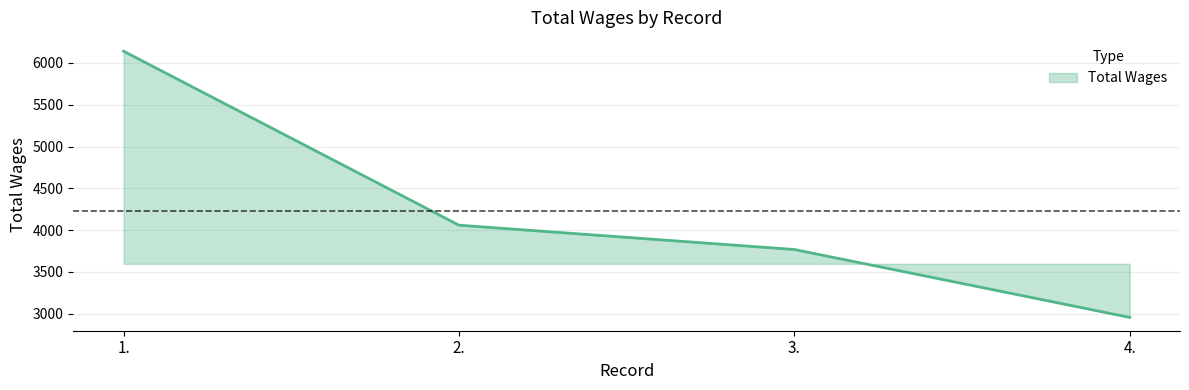

The value at 1. is 6141. True or false?

True